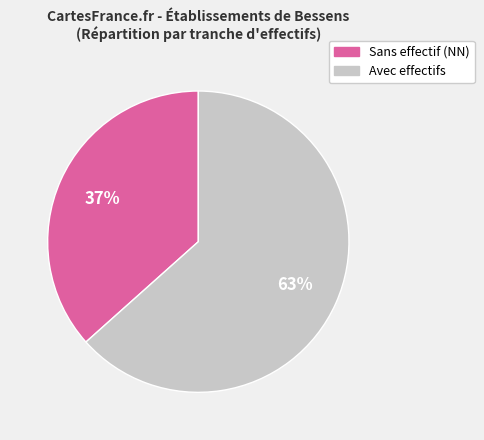

Does any single category account for the majority?

Yes